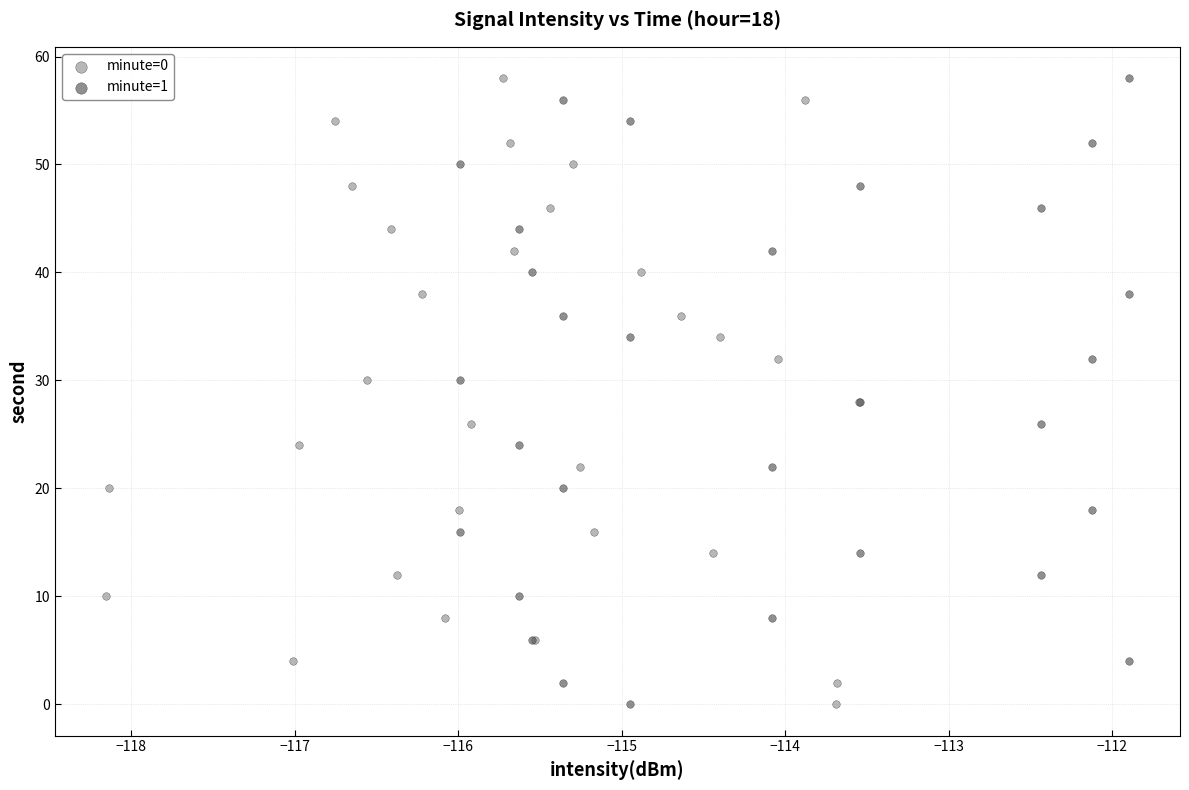

What are all the series names shown in the legend?

minute=0, minute=1